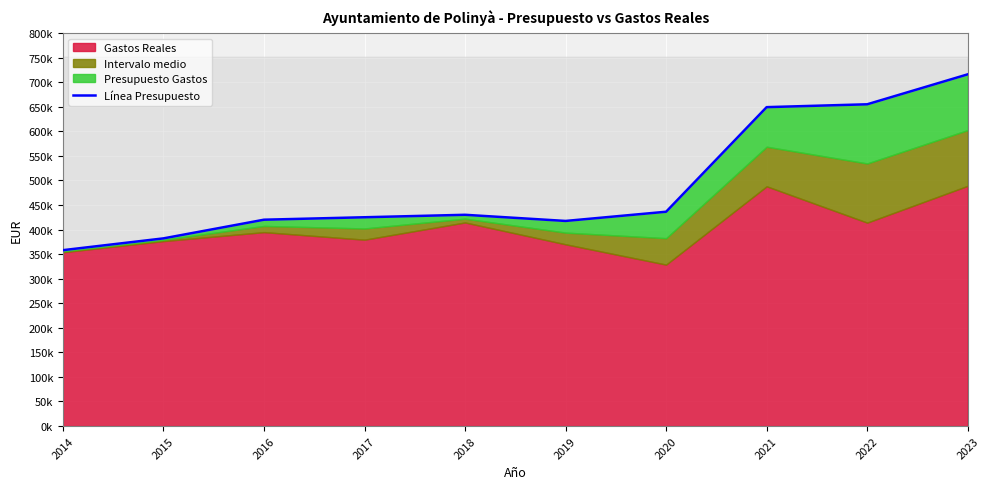

Reading left to right, list all the values displayed in this chart.

2014=358000.0	2015=382000.0	2016=420000.0	2017=425000.0	2018=430000.0	2019=417487.3	2020=436221.0	2021=649096.6	2022=654909.2	2023=715872.8